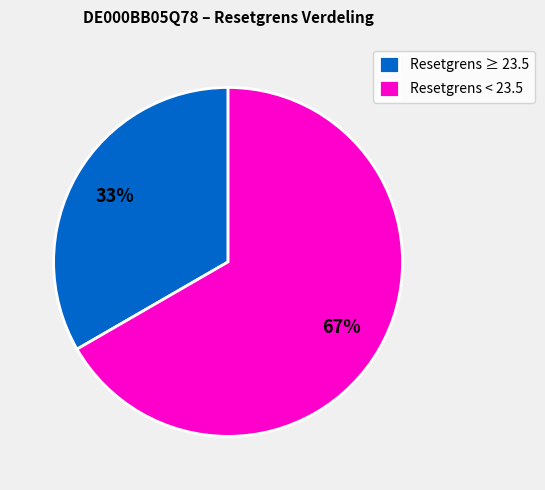

Is there a majority slice in this chart?

Yes